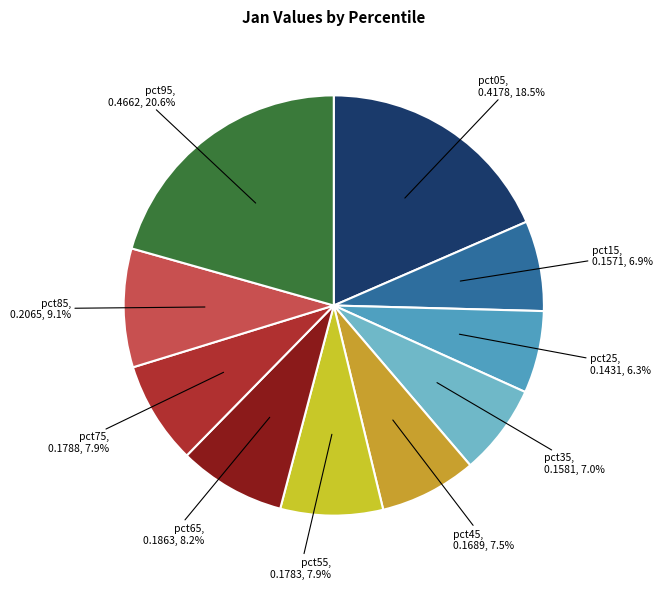

What percentage is the pct55 slice, to the nearest percent?

8%